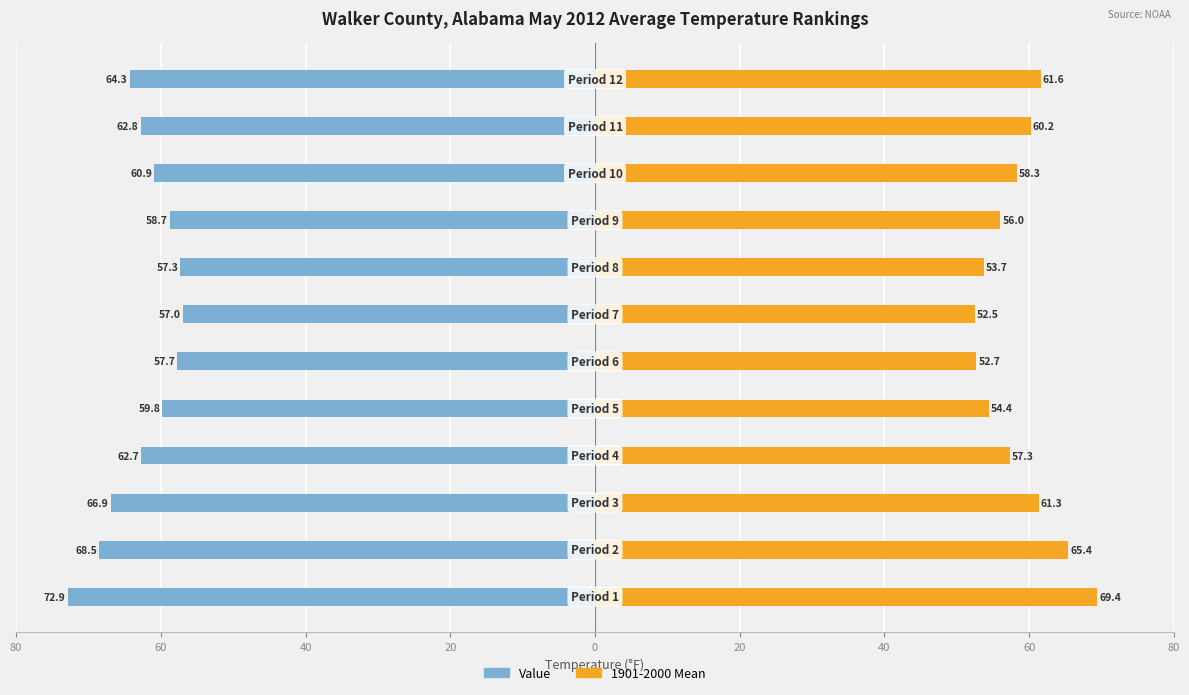

Reading left to right, list all the values displayed in this chart.

Value: -72.9	-68.5	-66.9	-62.7	-59.8	-57.7	-57.0	-57.3	-58.7	-60.9	-62.8	-64.3
1901-2000 Mean: 69.4	65.4	61.3	57.3	54.4	52.7	52.5	53.7	56.0	58.3	60.2	61.6